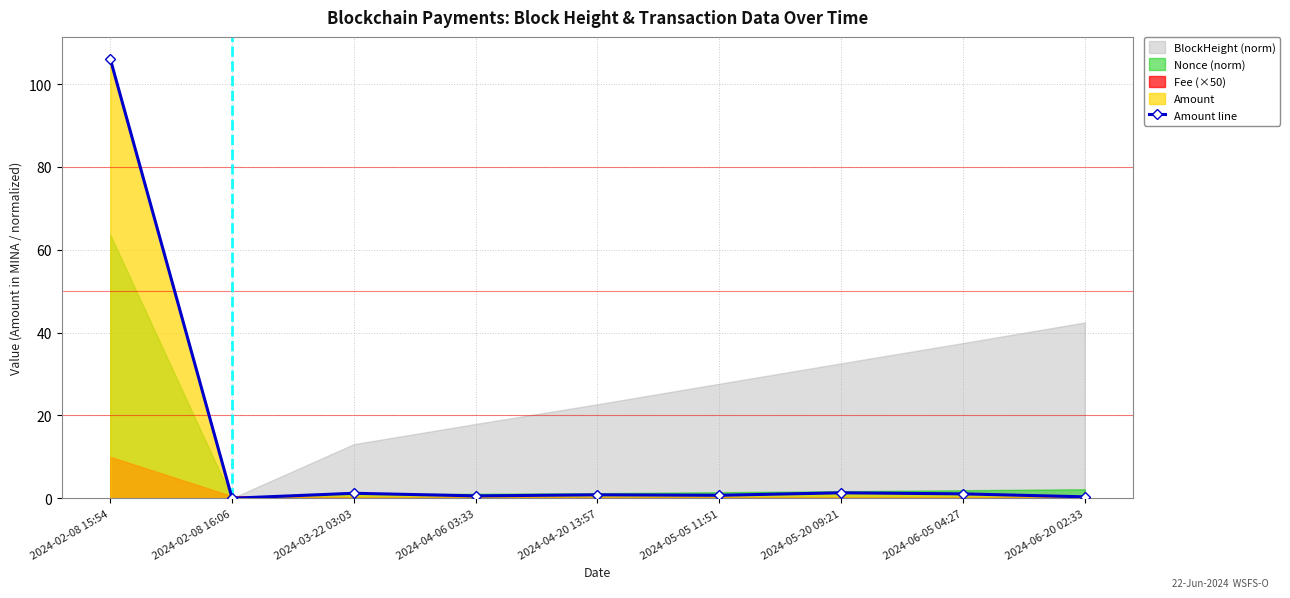

Where is the first local maximum?

2024-03-22 03:03